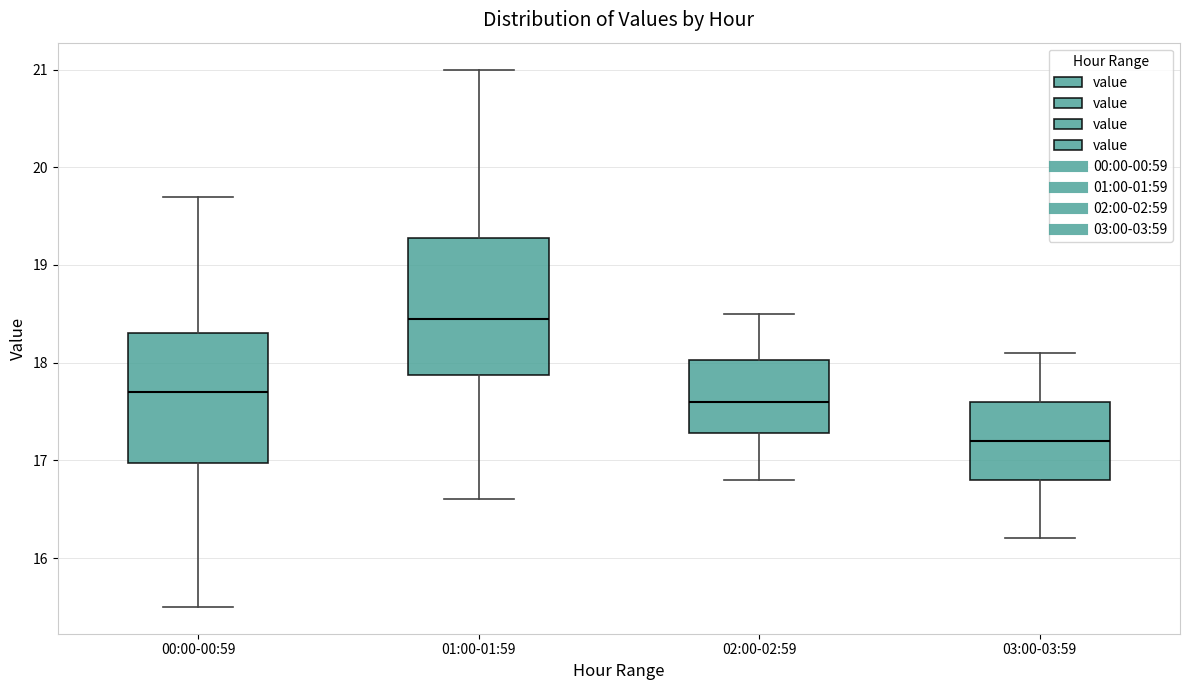

Where is the upper edge of the box for 02:00-02:59 on the y-axis? The values are not printed on the chart, so give them approximately, as read against the axis.

18.0